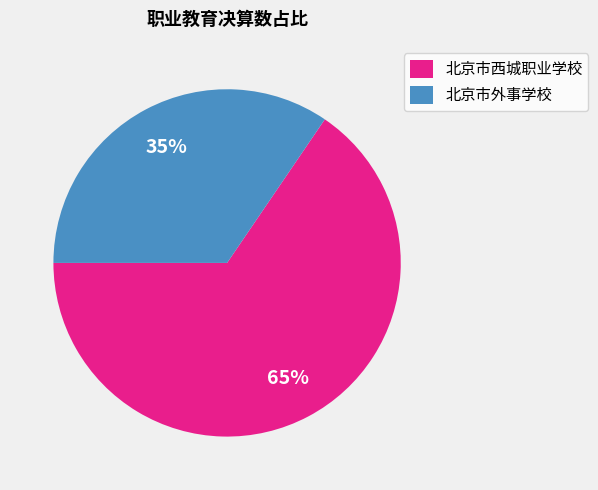

How many segments does this pie chart have?

2